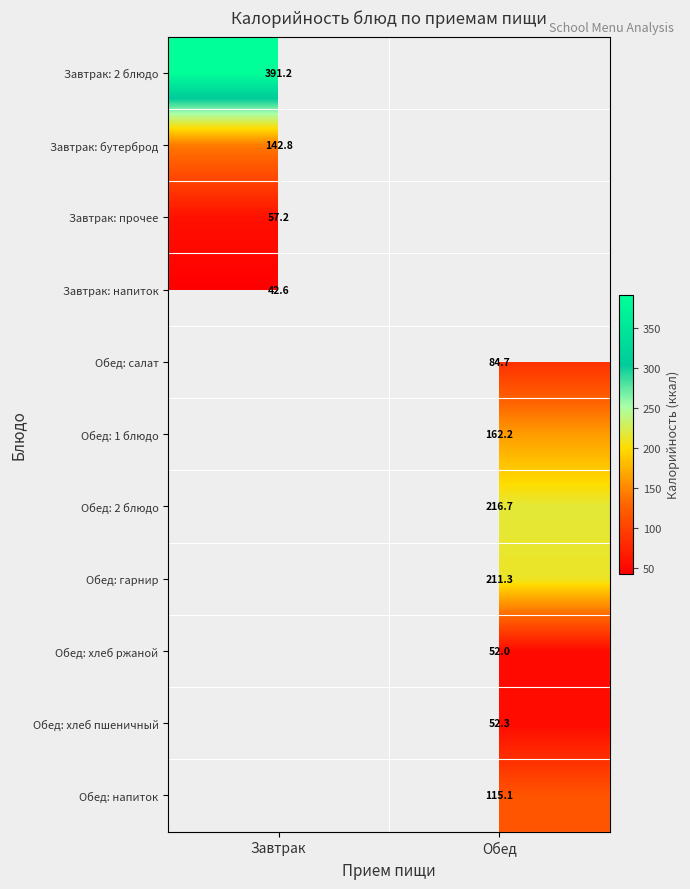

Is the value of Обед: гарнир at Обед greater than the value of Завтрак: напиток at Завтрак?

Yes